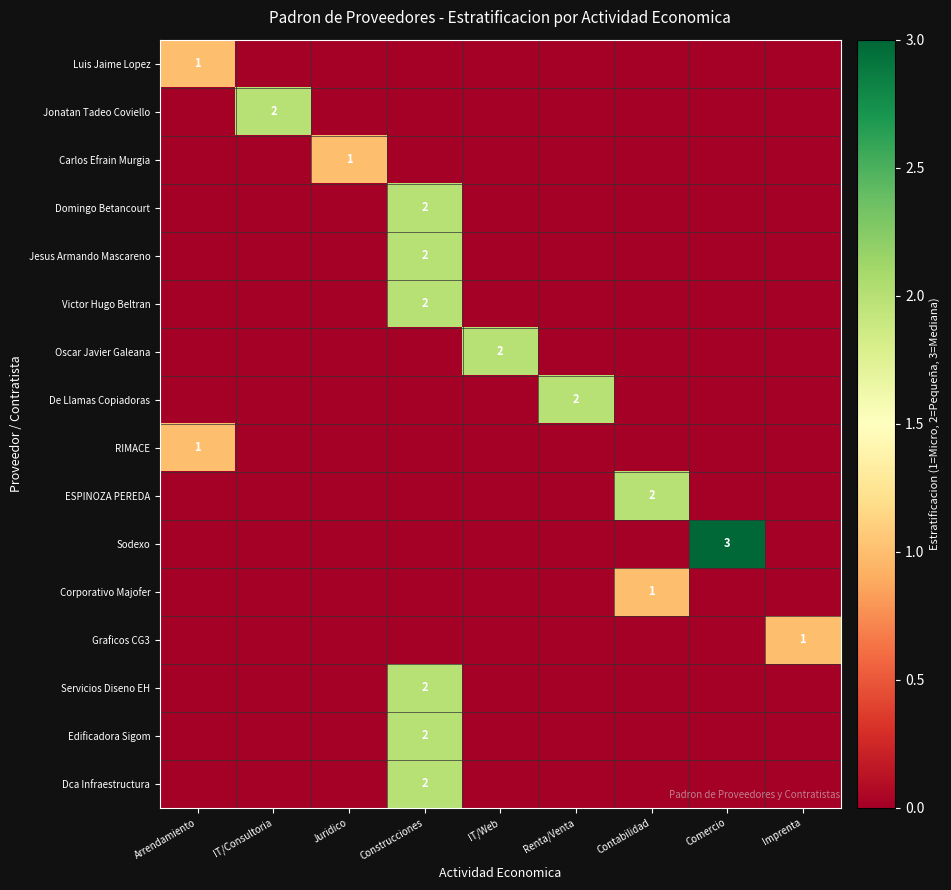

What is the maximum value shown in the chart?

3